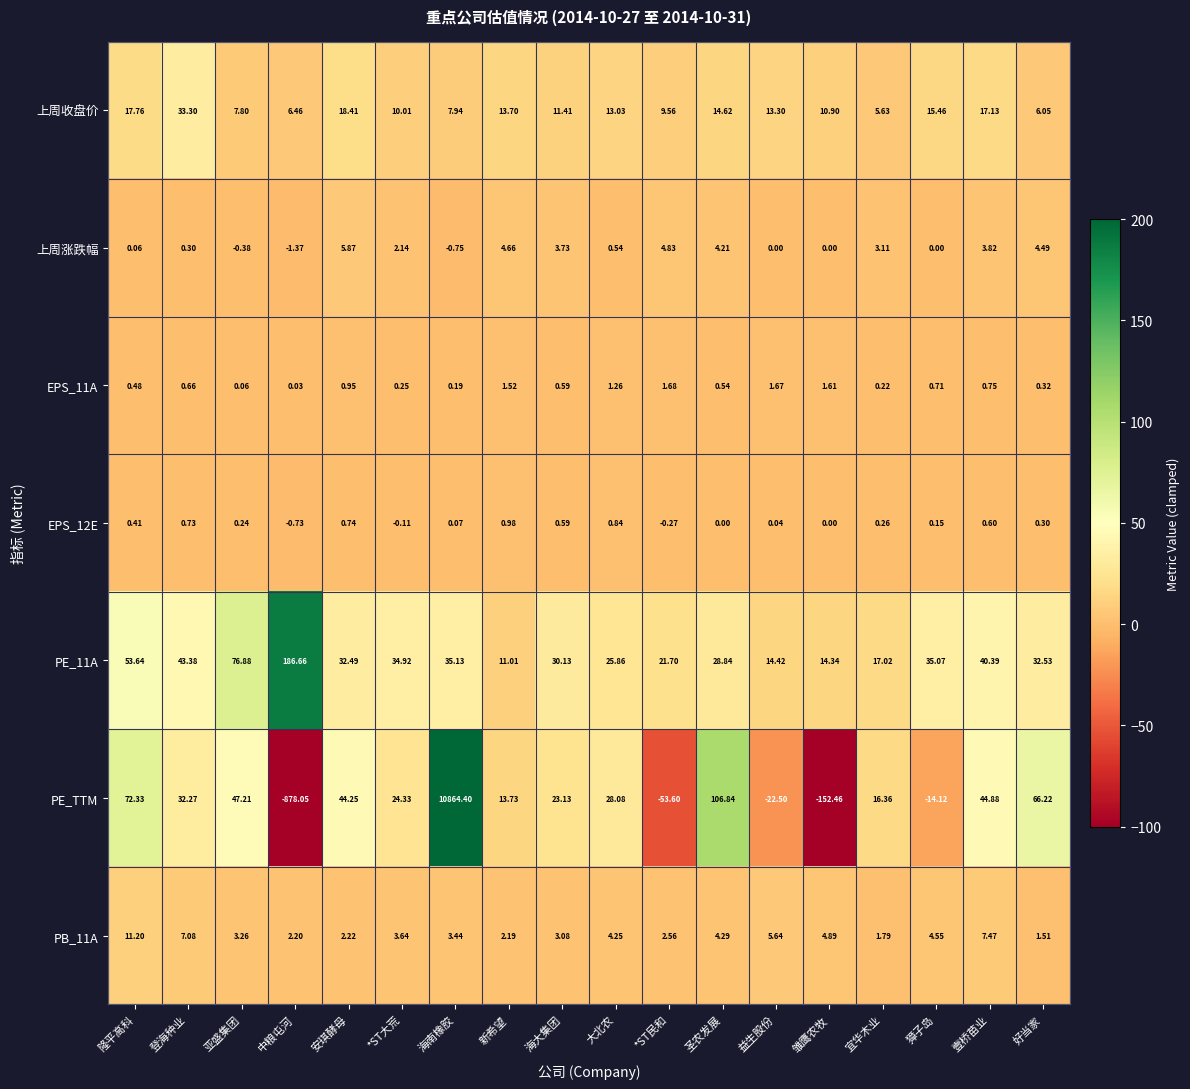

At which label does EPS_12E first exceed 0?

隆平高科